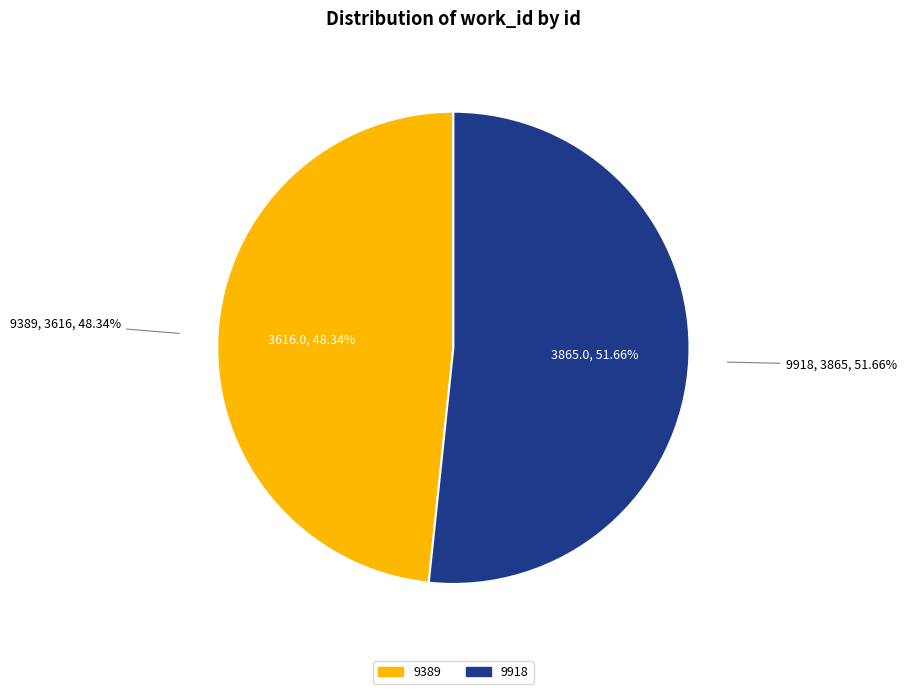

Rank the categories by value from lowest to highest.

9389, 9918